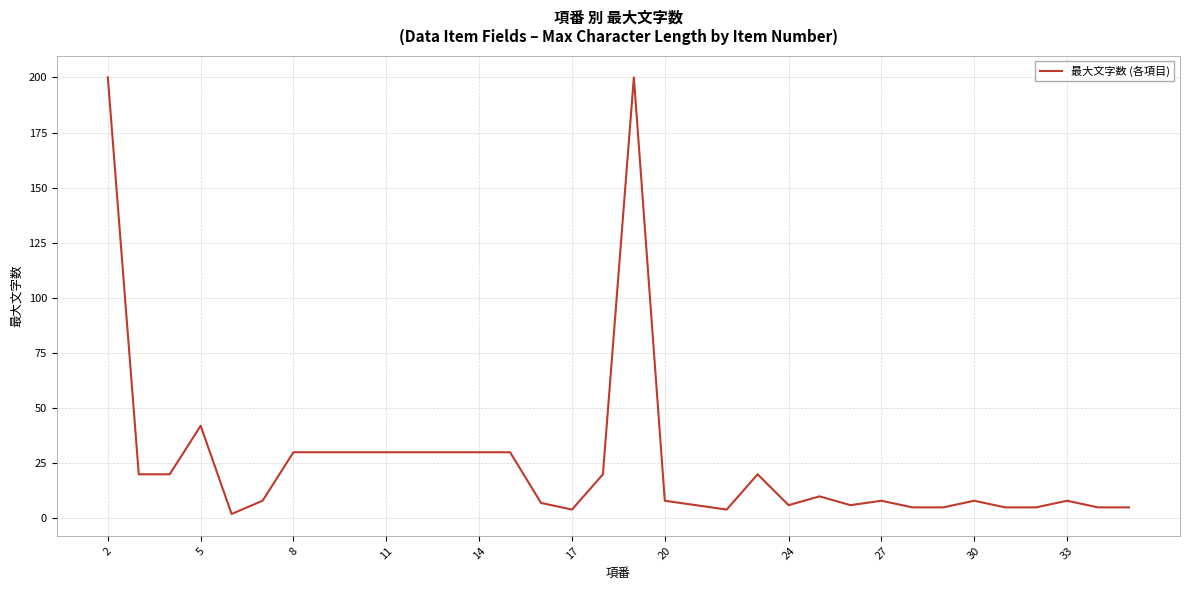

What is the difference between the maximum and minimum values?

198